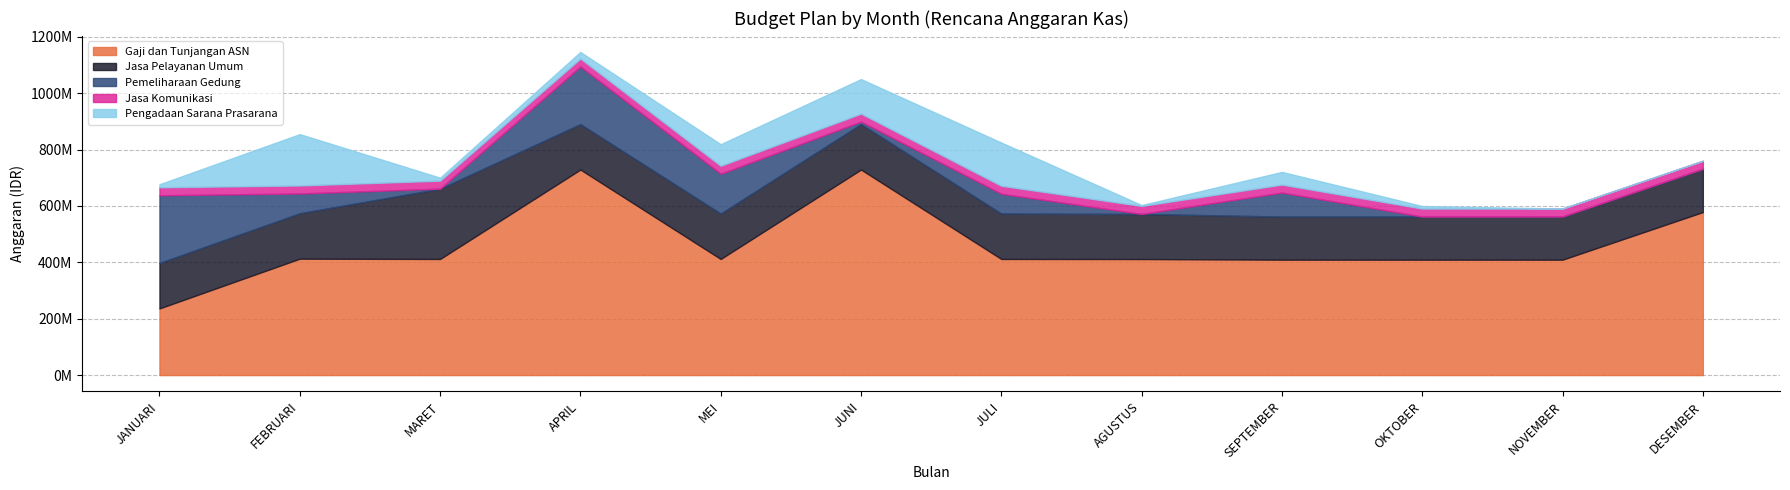

What is the value of the Jasa Komunikasi point at the 4th from the left?

28360861